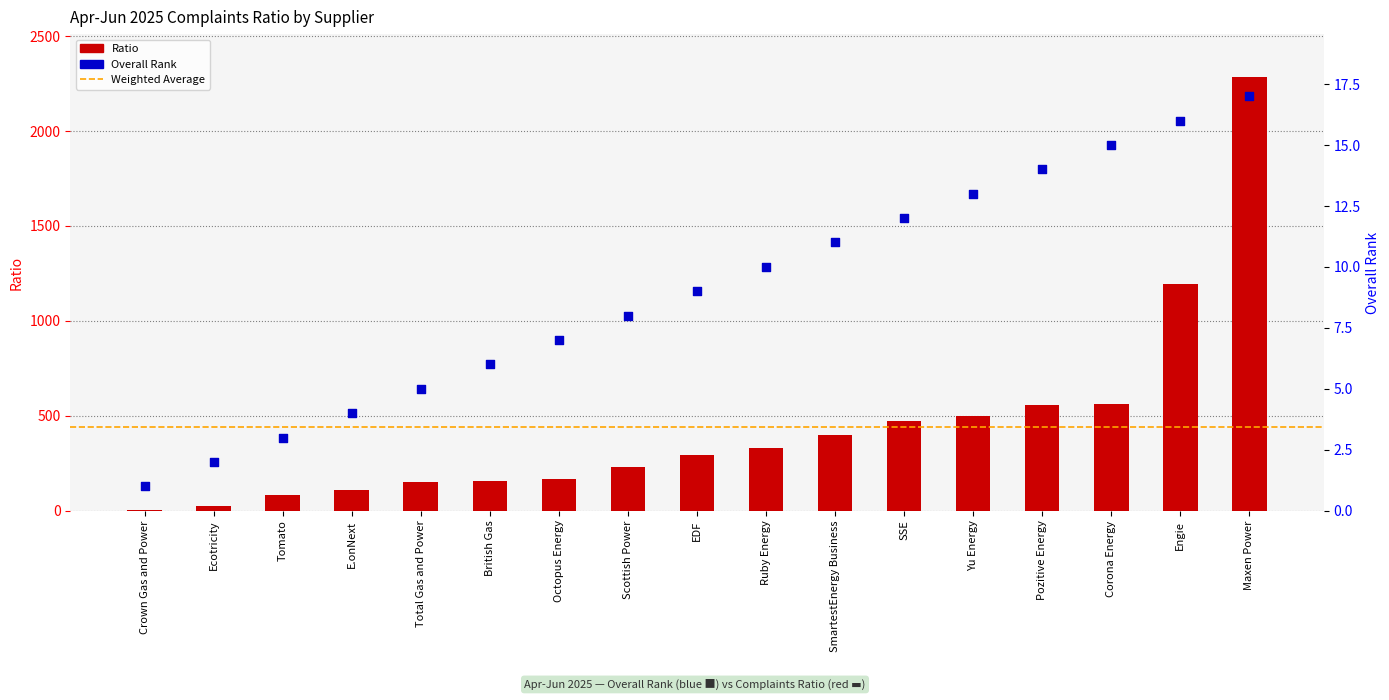

At how many categories does at least one series exceed 112?

13